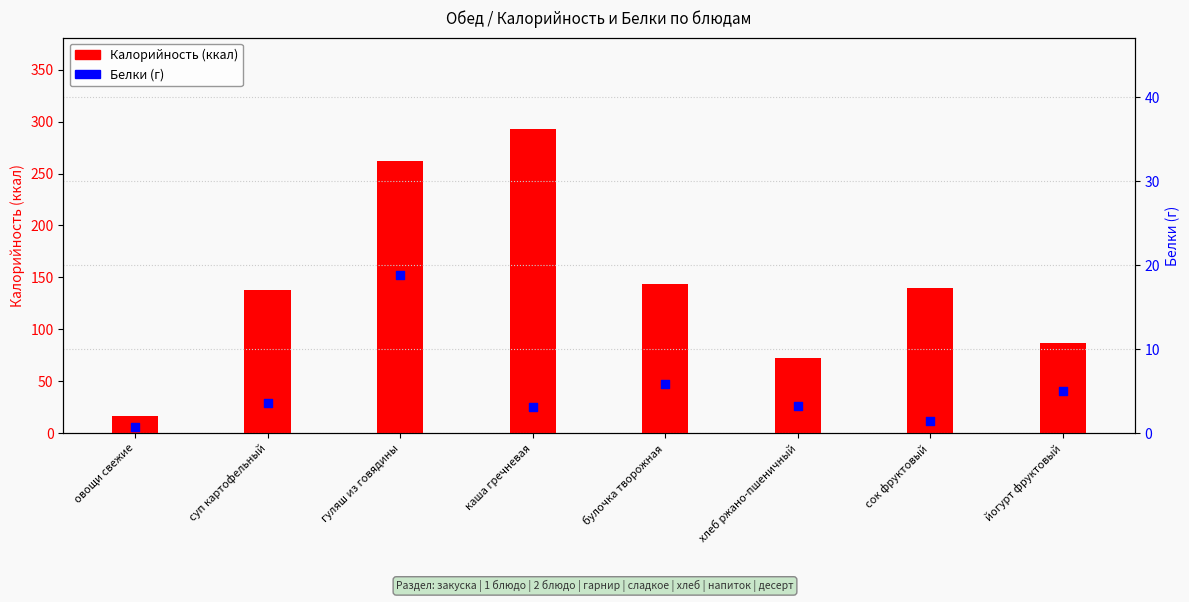

At how many categories does at least one series exceed 54?

7